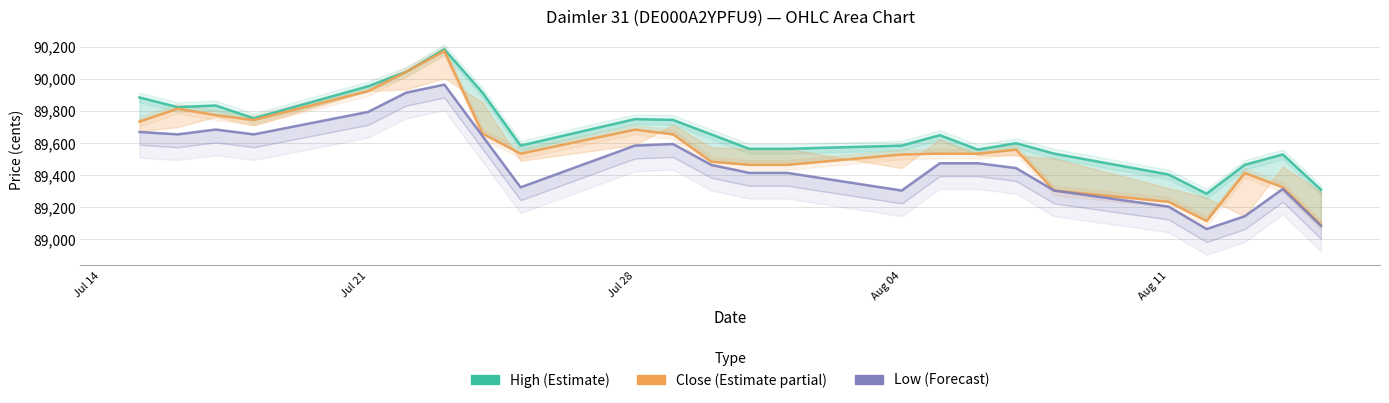

Reading right to left, extract all data points from this chart.

High (Estimate): 89310	89530	89465	89285	89405	89535	89600	89560	89650	89585	89565	89565	89655	89745	89750	89585	89915	90185	90045	89955	89755	89835	89825	89885
Close (Estimate partial): 89090	89325	89415	89115	89235	89305	89560	89535	89535	89530	89465	89465	89485	89655	89685	89535	89660	90175	90045	89925	89745	89775	89815	89735
Low (Forecast): 89085	89315	89145	89065	89205	89305	89445	89475	89475	89305	89415	89415	89465	89595	89585	89325	89645	89965	89915	89795	89655	89685	89655	89670